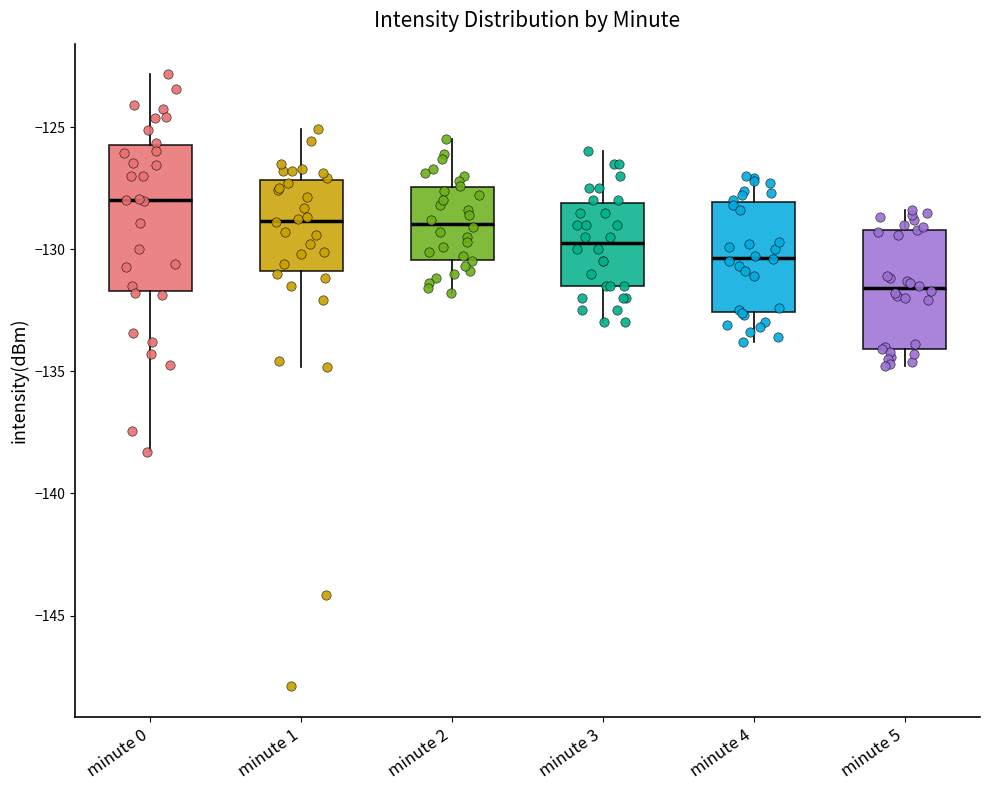

Comparing the boxes themselves (not the whiskers), which one is the tallest?

minute 0